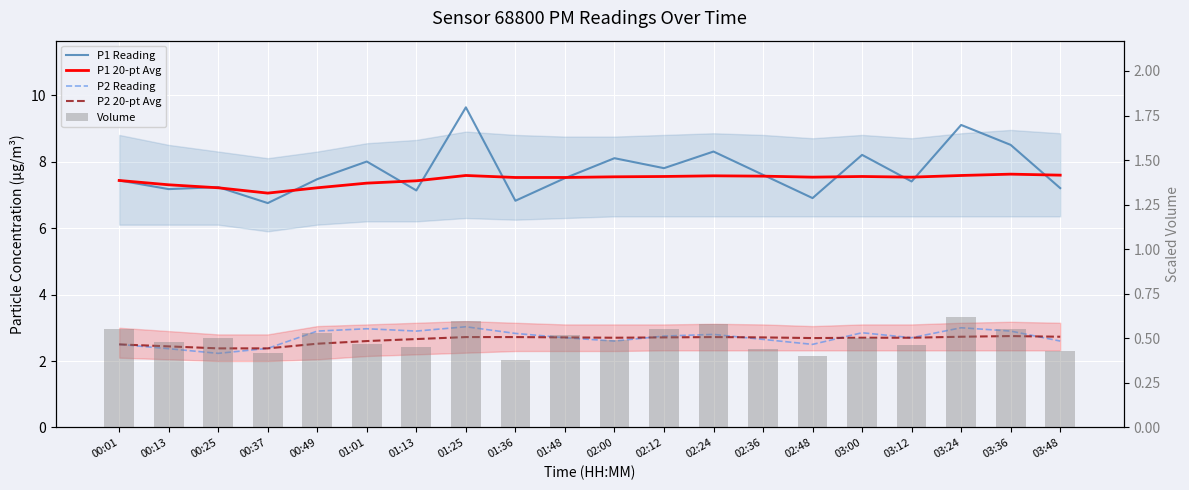

At which category is the sum across all series the highest?

01:25